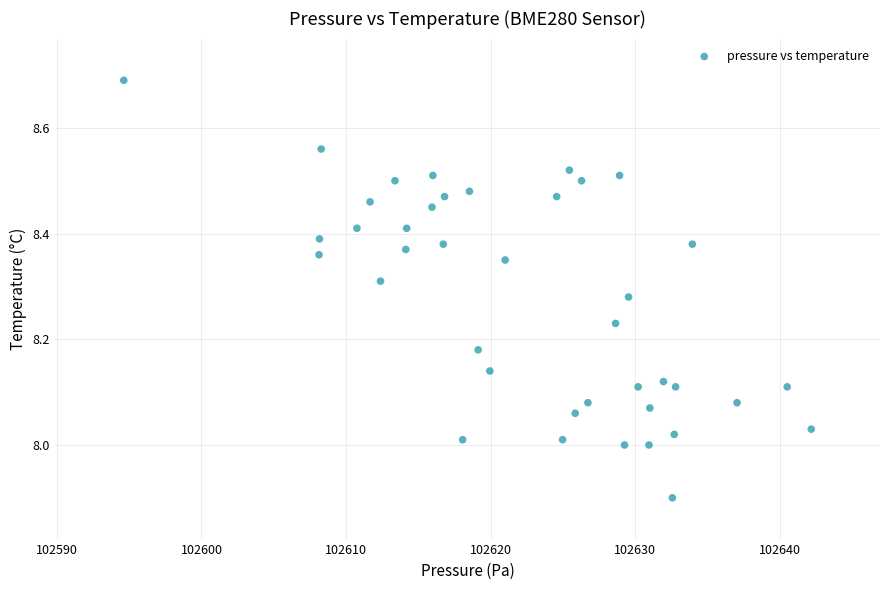

What is the range of X values (max minus min)?

47.5